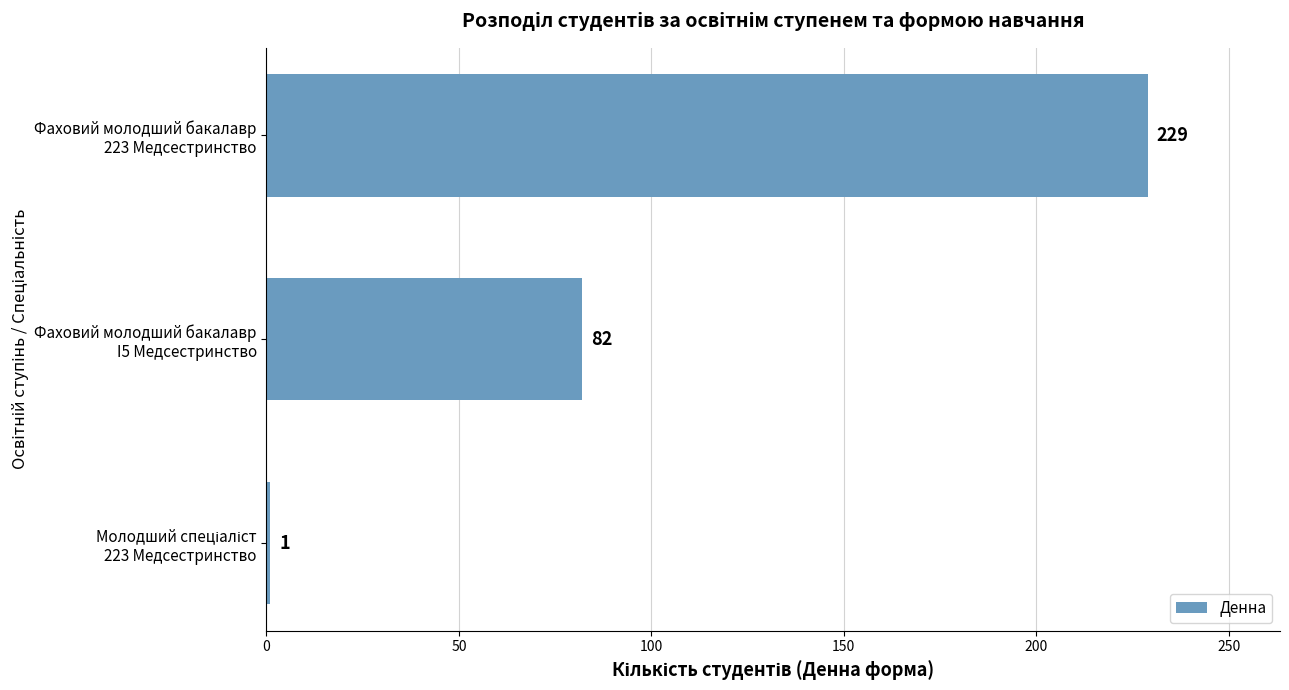

Reading bottom to top, list all the values displayed in this chart.

1	82	229